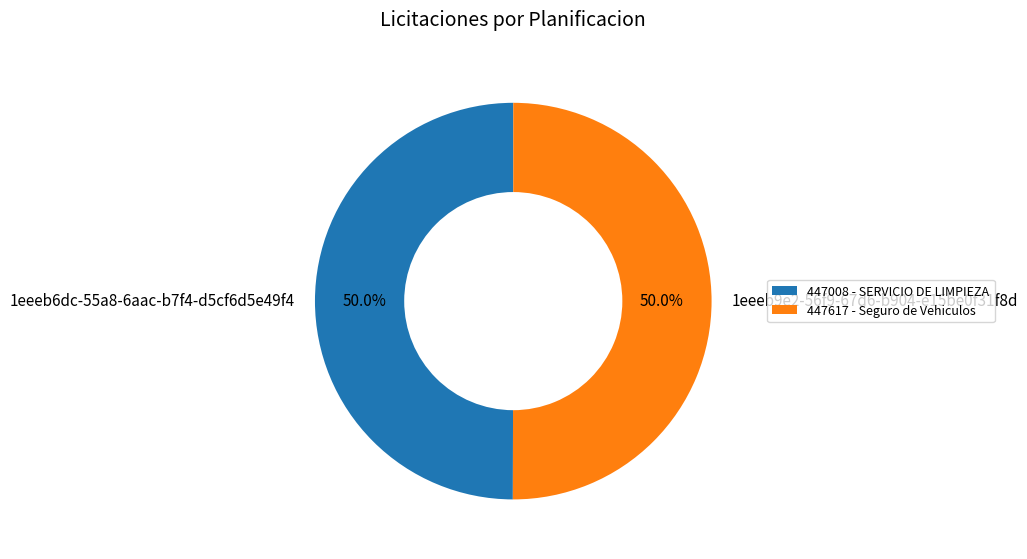

What percentage do 1eeeb6dc-55a8-6aac-b7f4-d5cf6d5e49f4 and 1eeeb9e2-56f9-67d6-b904-e15be0f31f8d together represent?

100.0%